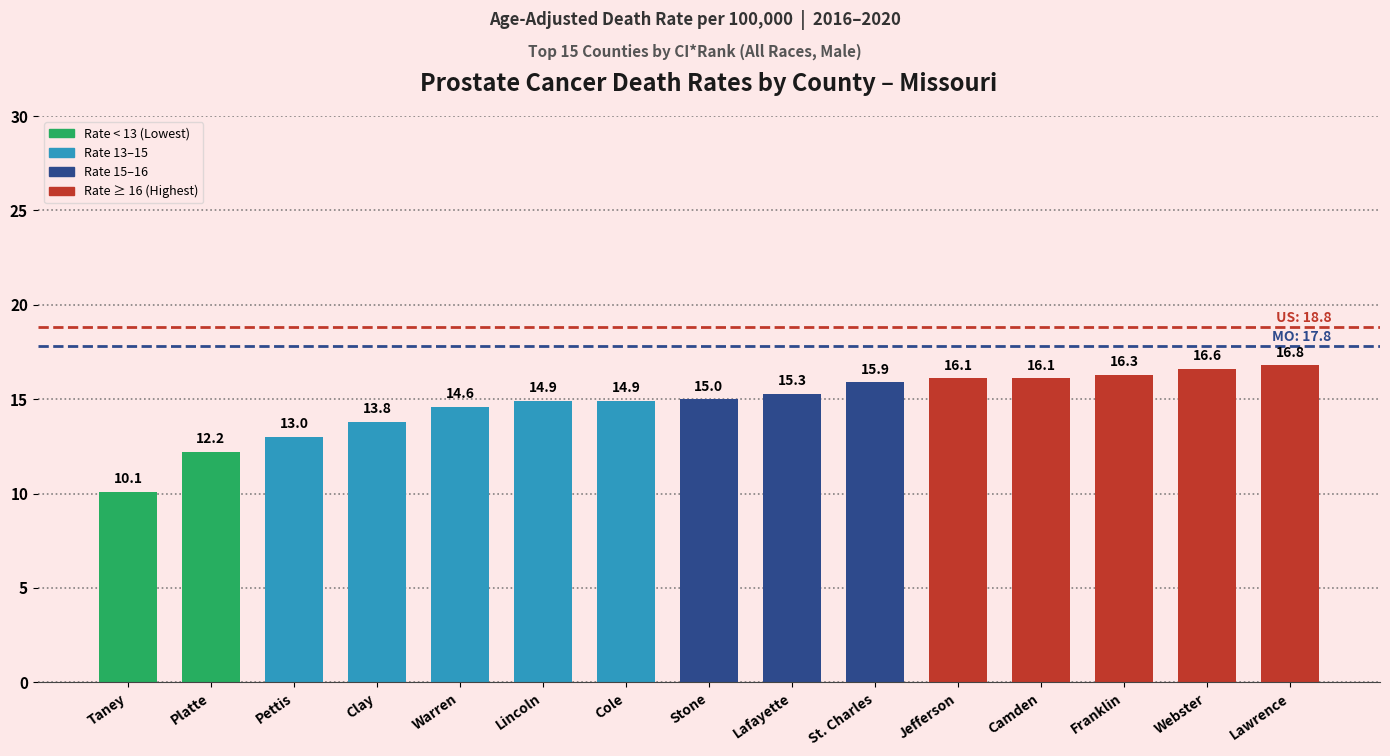

What is the difference between the second highest and minimum values?

6.5